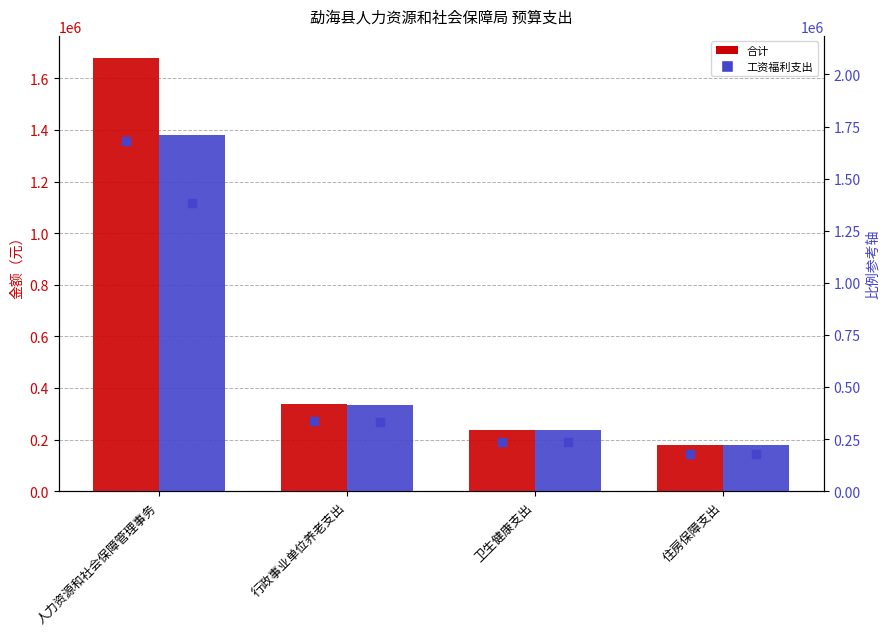

Which series reaches the maximum Y coordinate?

合计